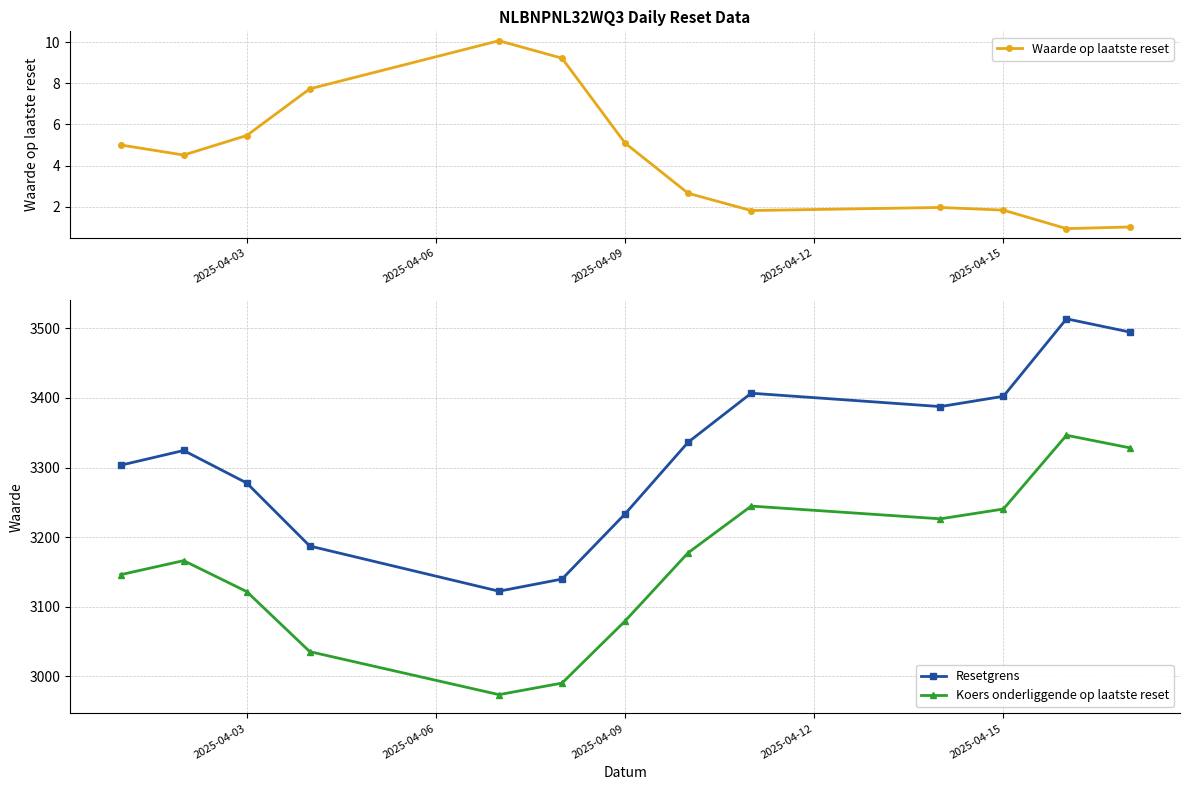

How many values in the Resetgrens series are below 3324?

6